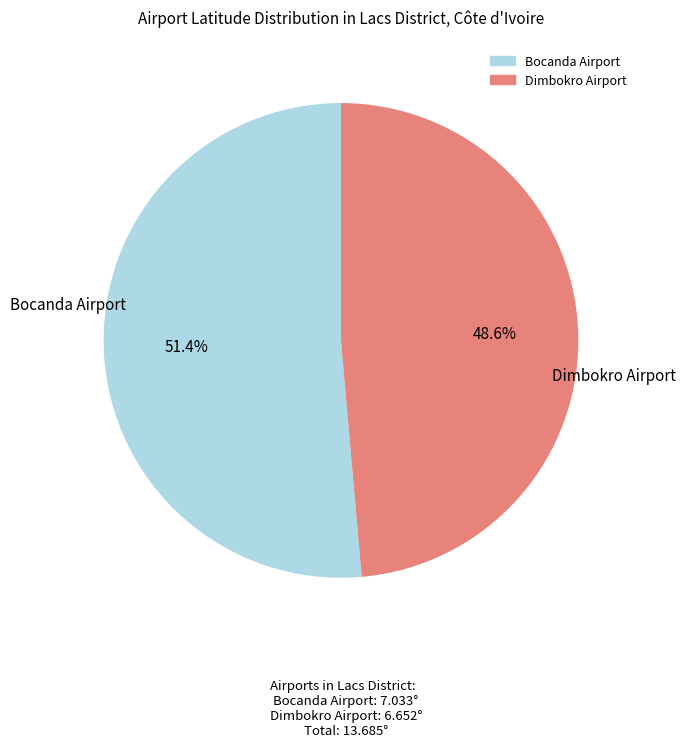

What is the largest slice in the pie chart?

Bocanda Airport